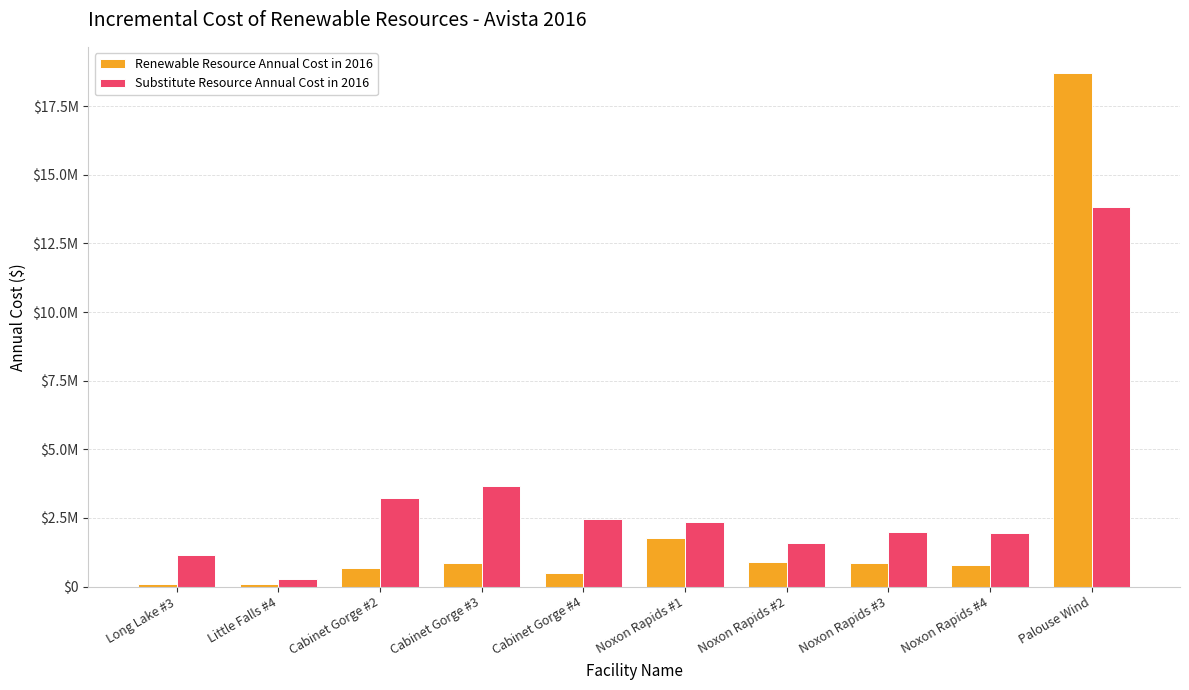

What is the difference between the Substitute Resource Annual Cost in 2016 values at Noxon Rapids #3 and Noxon Rapids #2?

411827